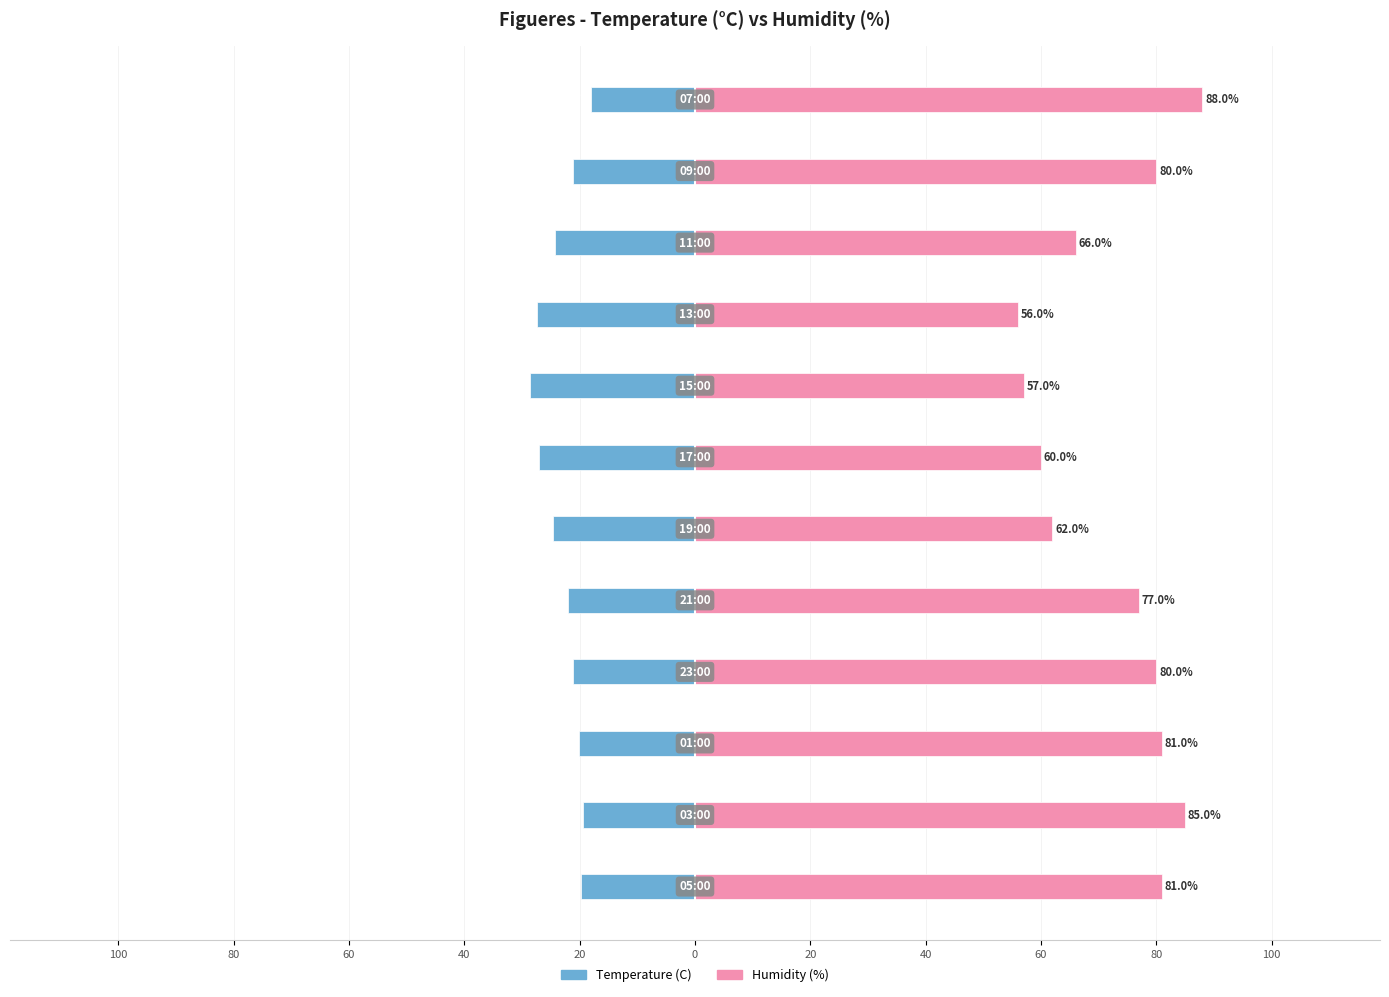

Is the value of Temperature (C) at 60 greater than the value of Humidity (%) at 100?

No